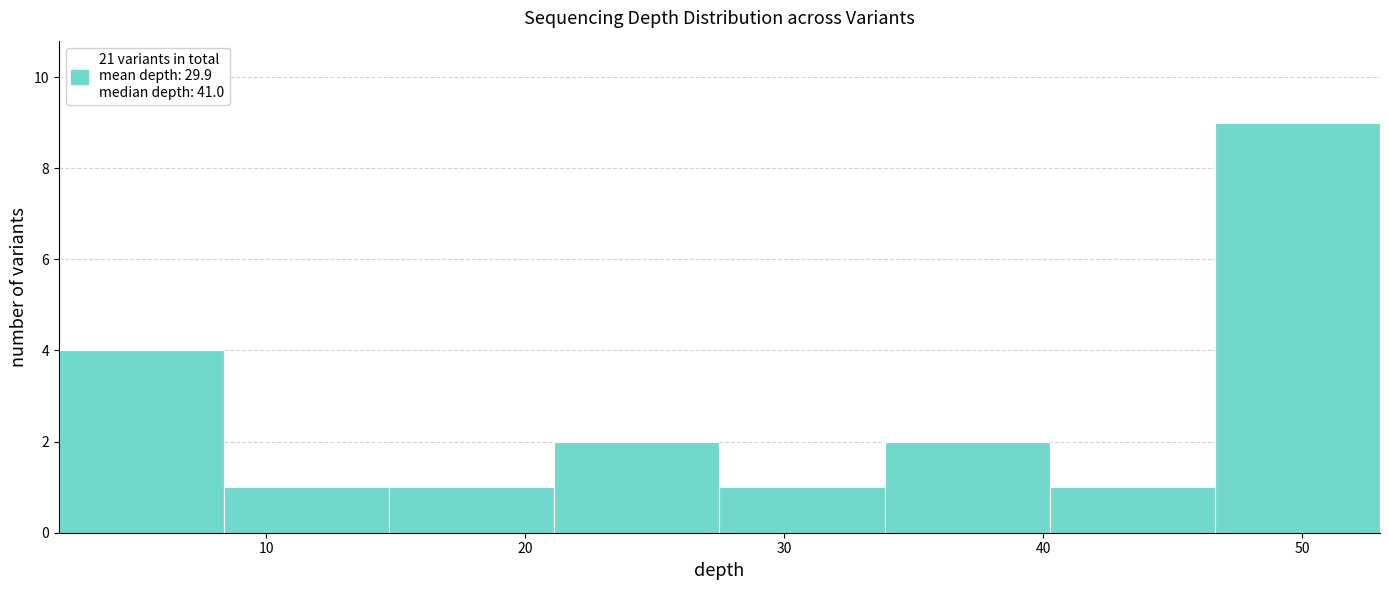

Reading left to right, list every bar in this chart as the range it spans on the x-axis followed by its height. Neither the bar edges nor the heights are printed on the chart, so give them approximately, as read against the axes.

2 to 8: 4
8 to 15: 1
15 to 21: 1
21 to 28: 2
28 to 34: 1
34 to 40: 2
40 to 47: 1
47 to 53: 9